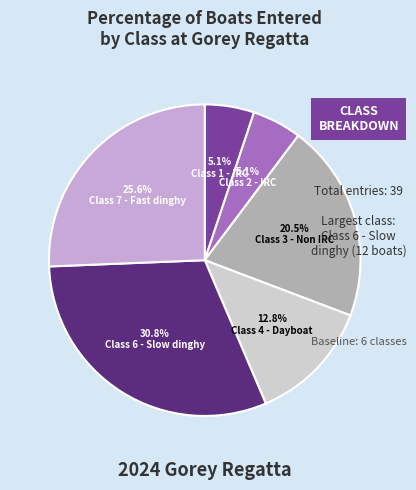

Which slice is the largest?

Class 6 - Slow dinghy